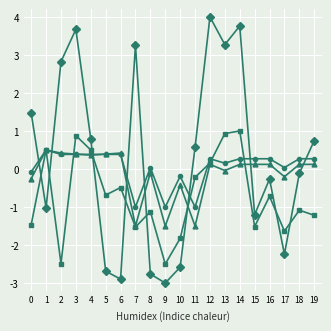

What is the difference between the highest and lowest values at 1?

1.5